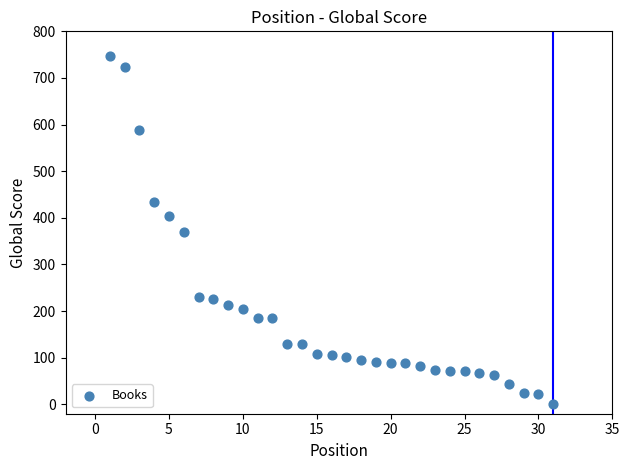

What is the range of Y values (max minus min)?

746